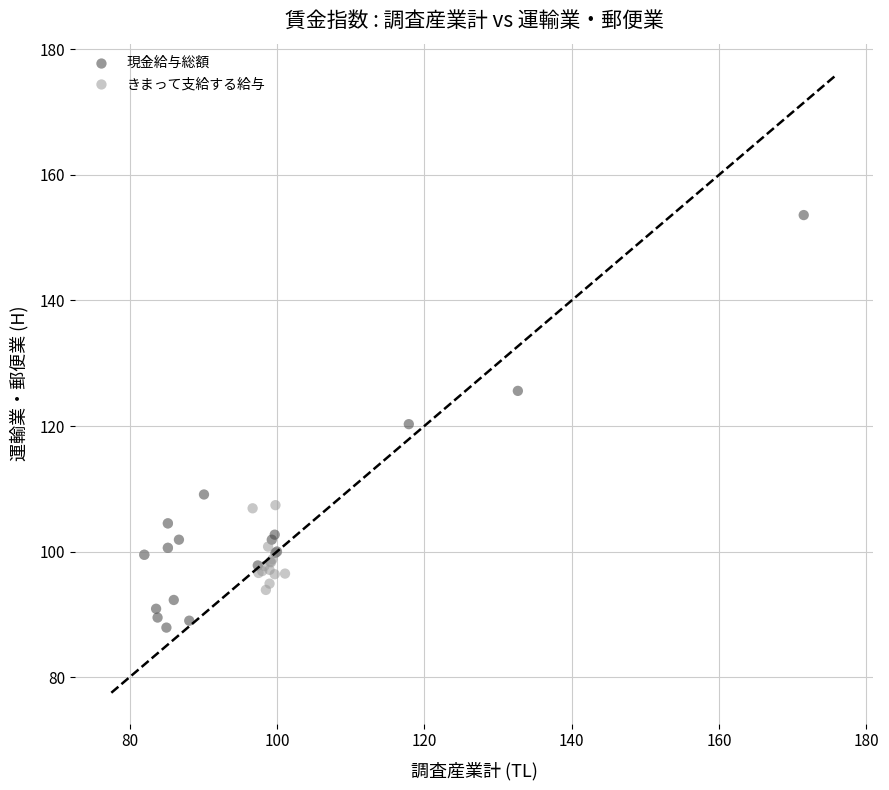

Which series has the largest Y range (max minus min)?

現金給与総額